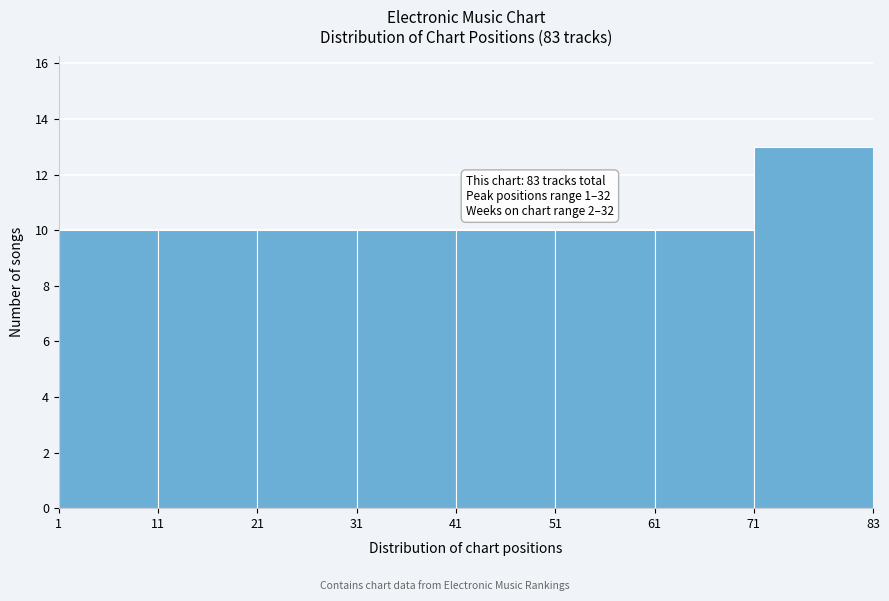

Which range on the x-axis has the tallest bar?

71 to 83